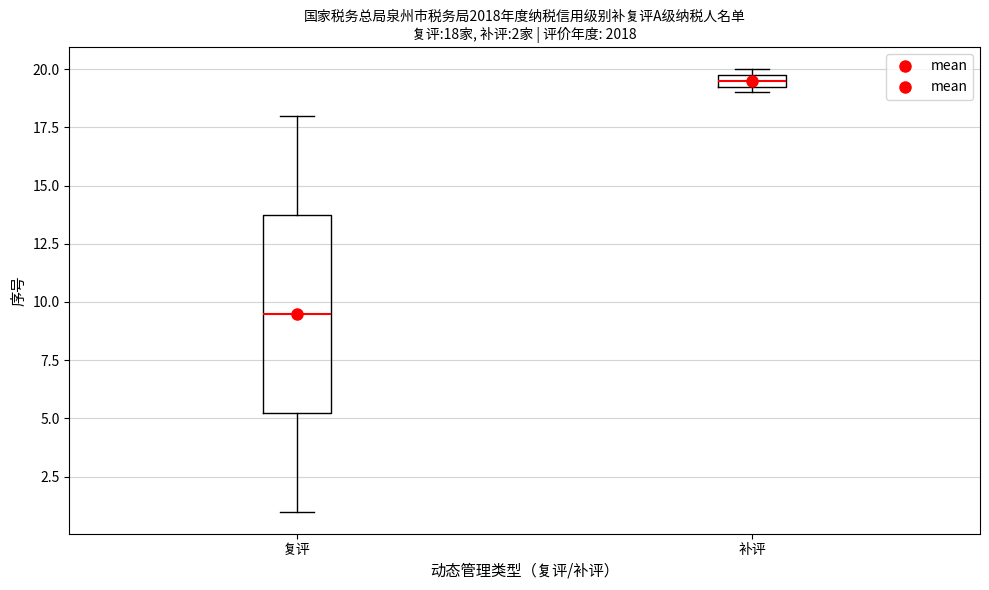

Comparing the boxes themselves (not the whiskers), which one is the tallest?

复评